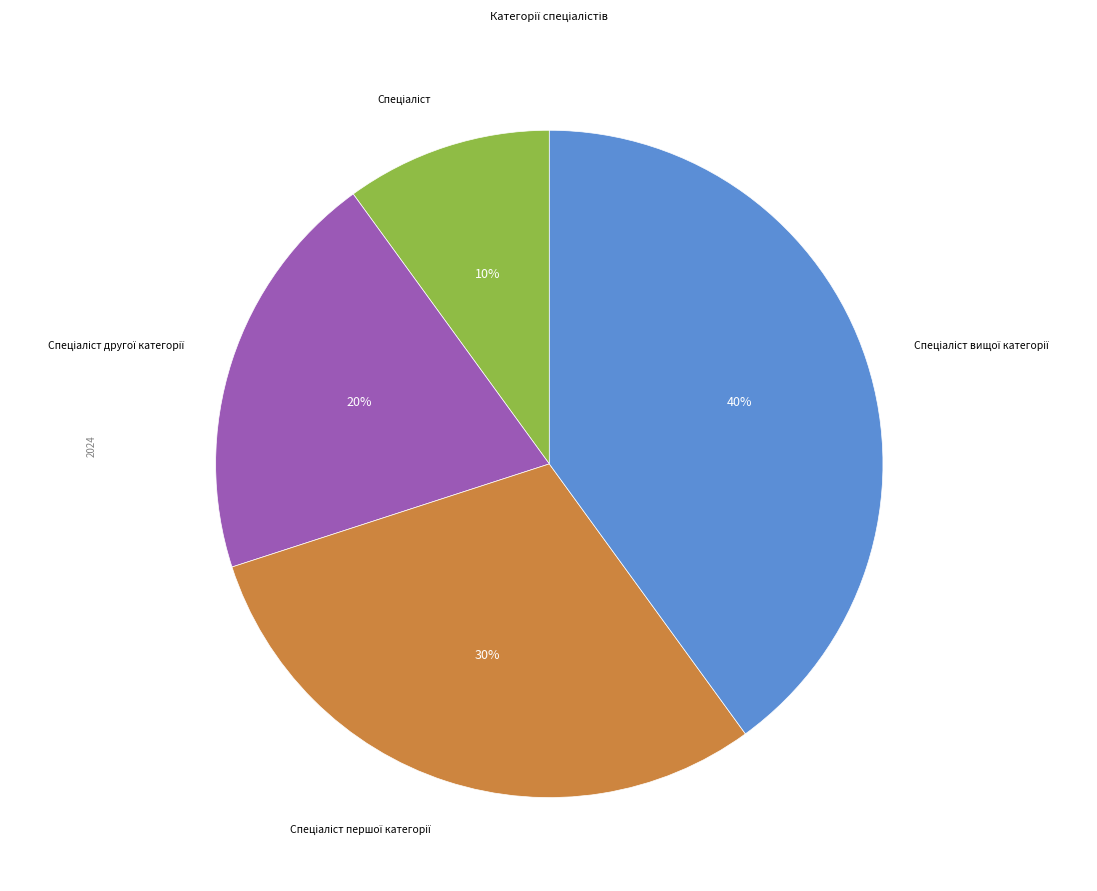

Is there any slice that represents more than half of the pie?

No